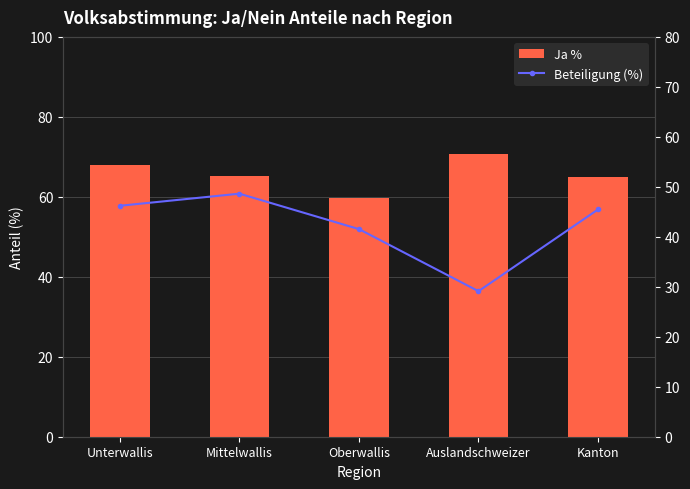

Rank the categories by Beteiligung (%) value from lowest to highest.

Auslandschweizer, Oberwallis, Kanton, Unterwallis, Mittelwallis